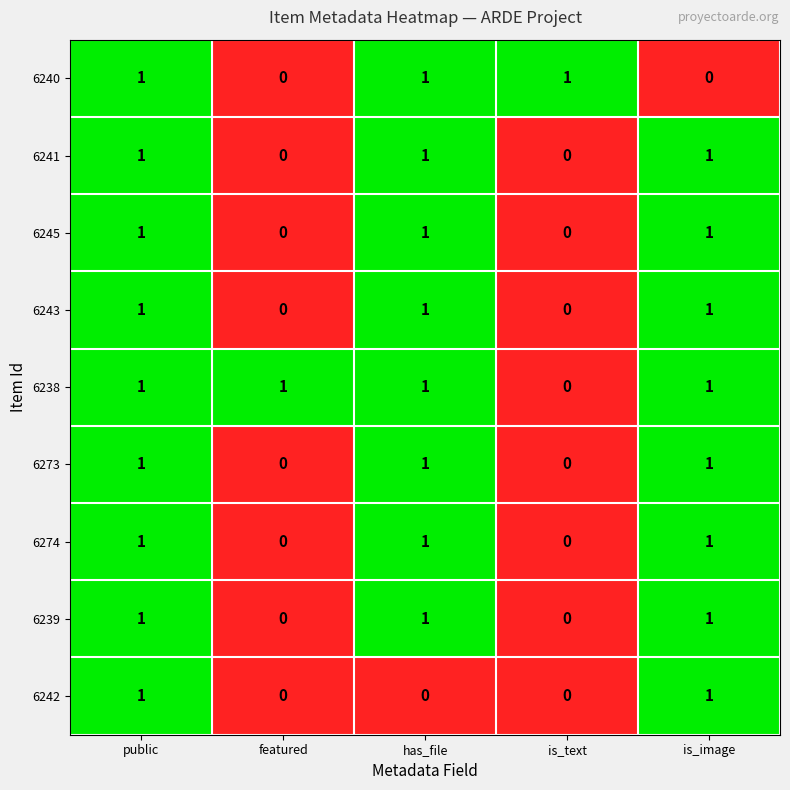

At which label is 6238 closest to 0?

is_text